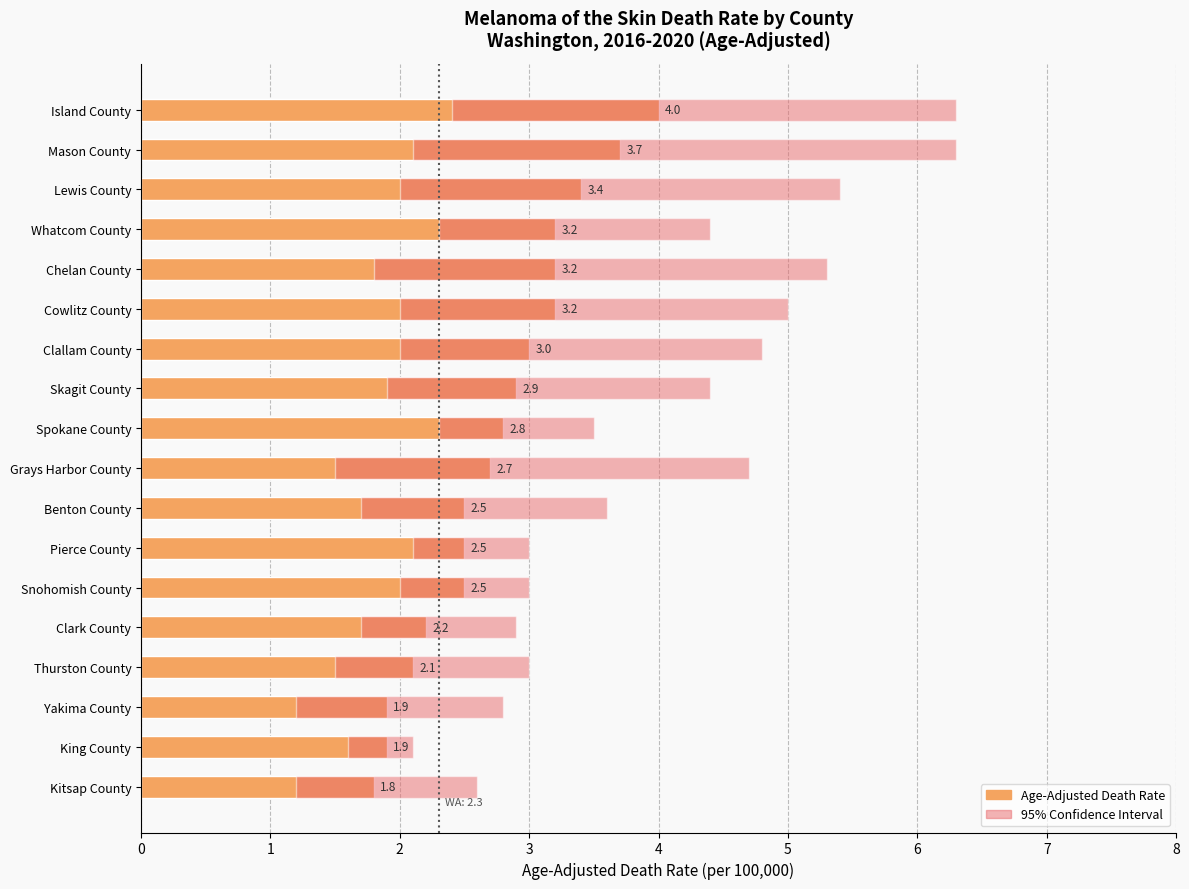

How many bars are there in total?

18